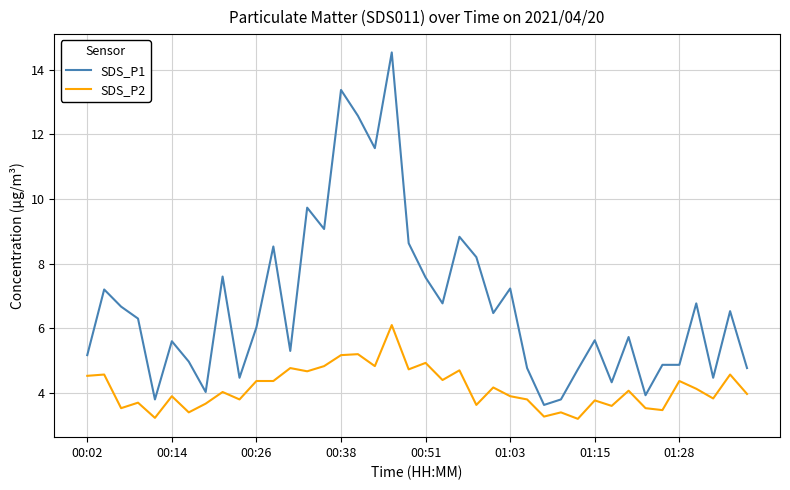

List the series in order of their peak value, highest first.

SDS_P1, SDS_P2